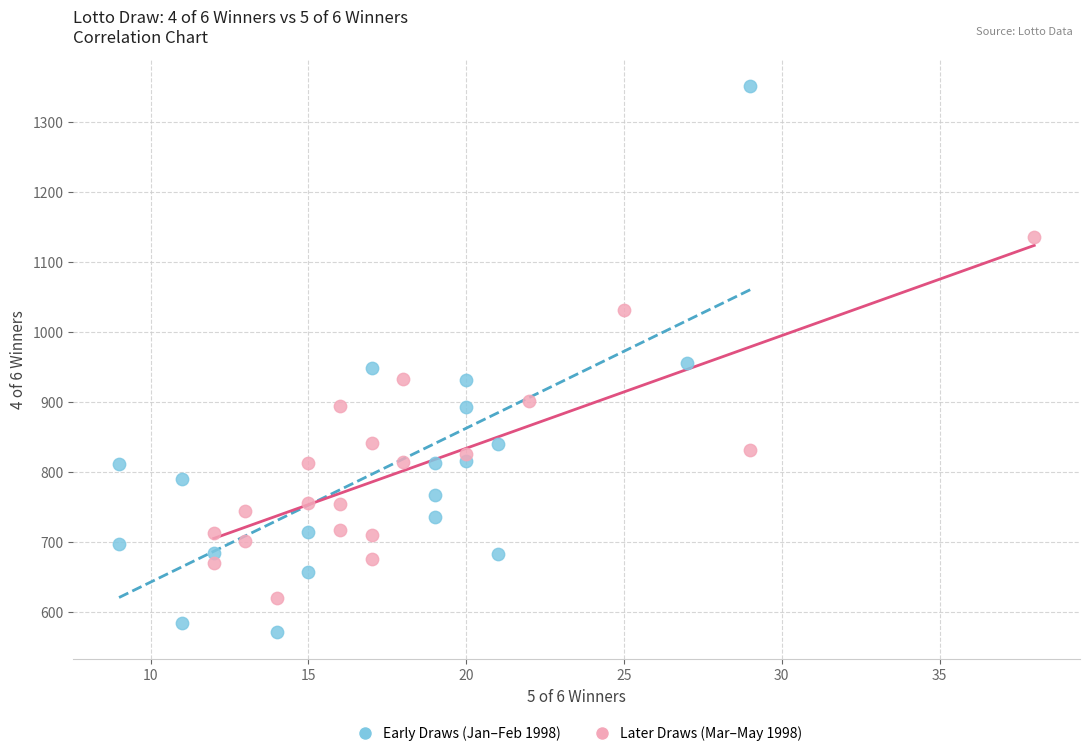

Which series has the widest spread of Y values?

Early Draws (Jan–Feb 1998)